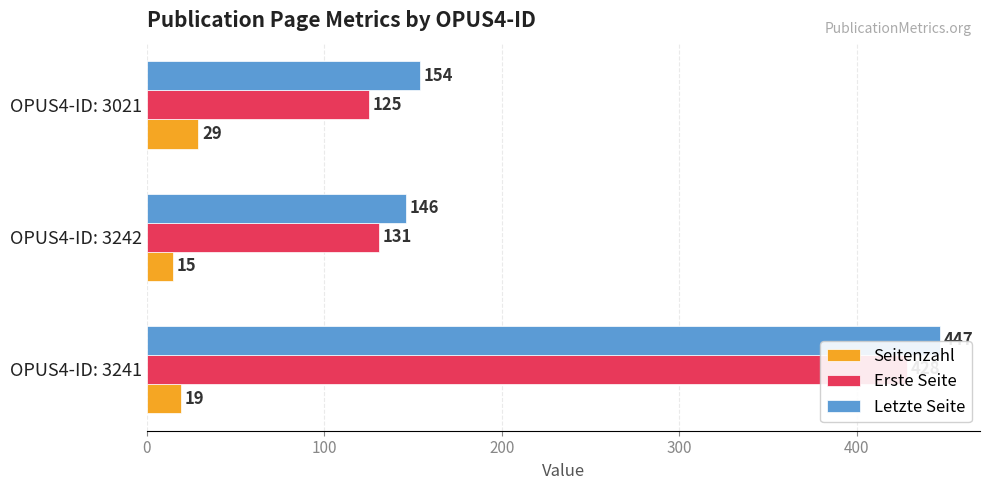

How many data points in Letzte Seite are above 154?

1